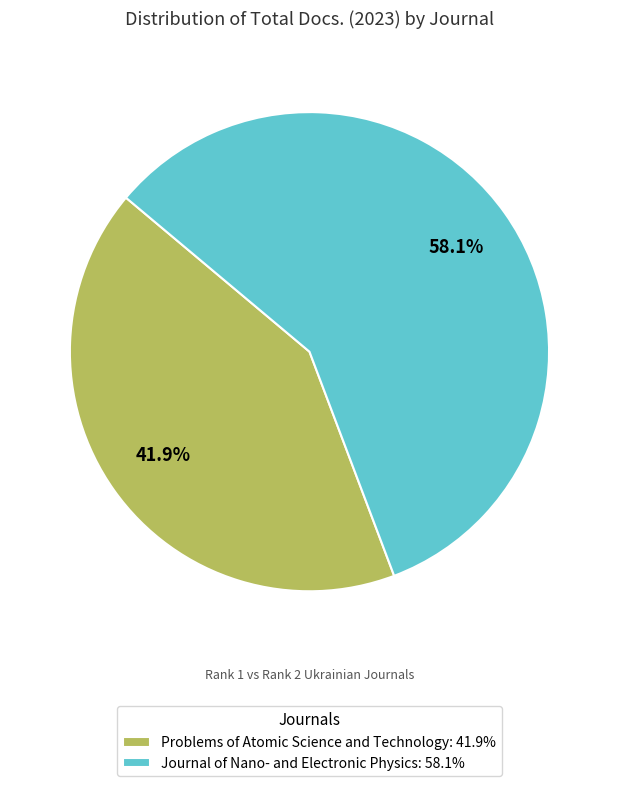

How much of the chart is everything except Problems of Atomic Science and Technology?

58.1%